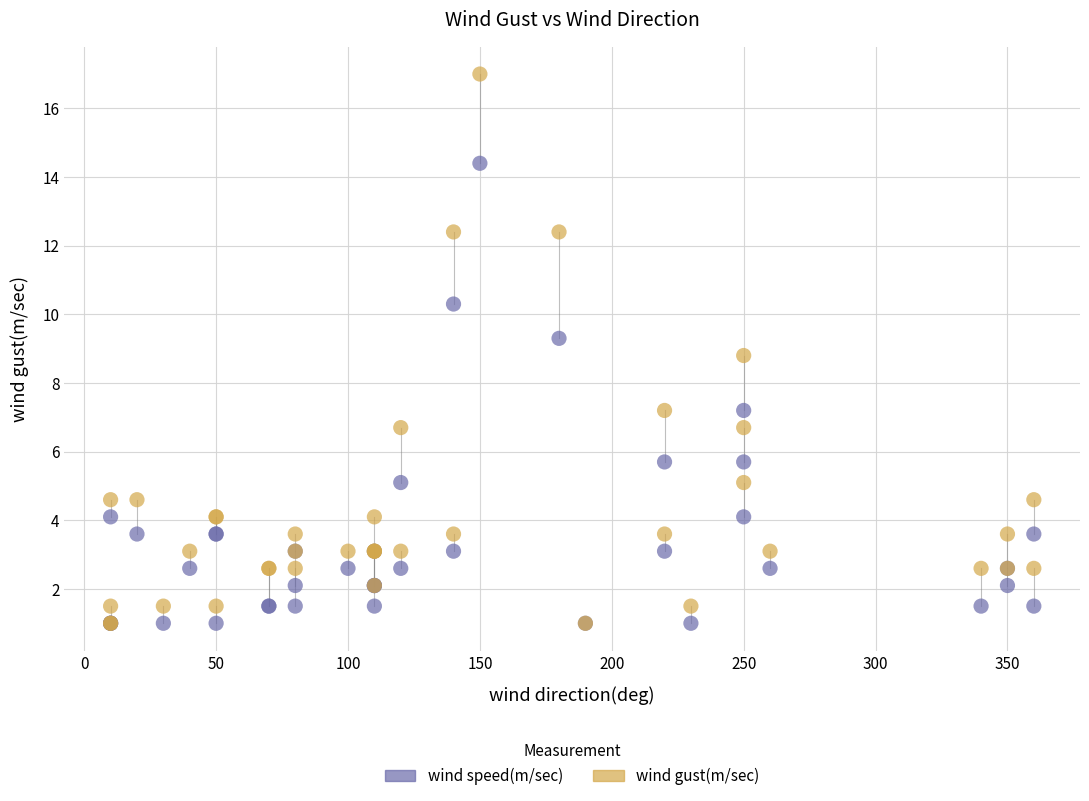

What are all the series names shown in the legend?

wind speed(m/sec), wind gust(m/sec)